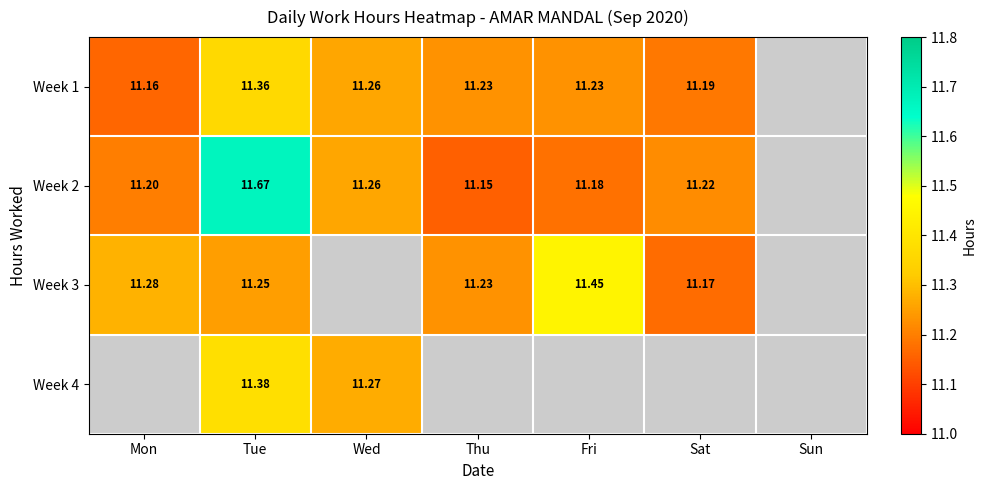

At which category is the sum across all series the highest?

Tue